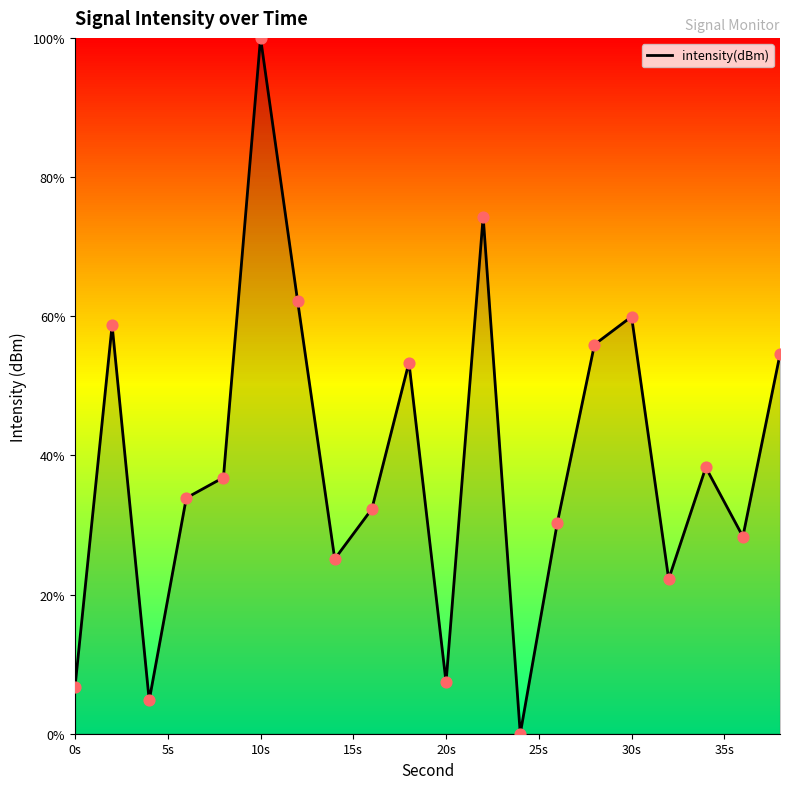

What is the greatest value displayed?

100.0